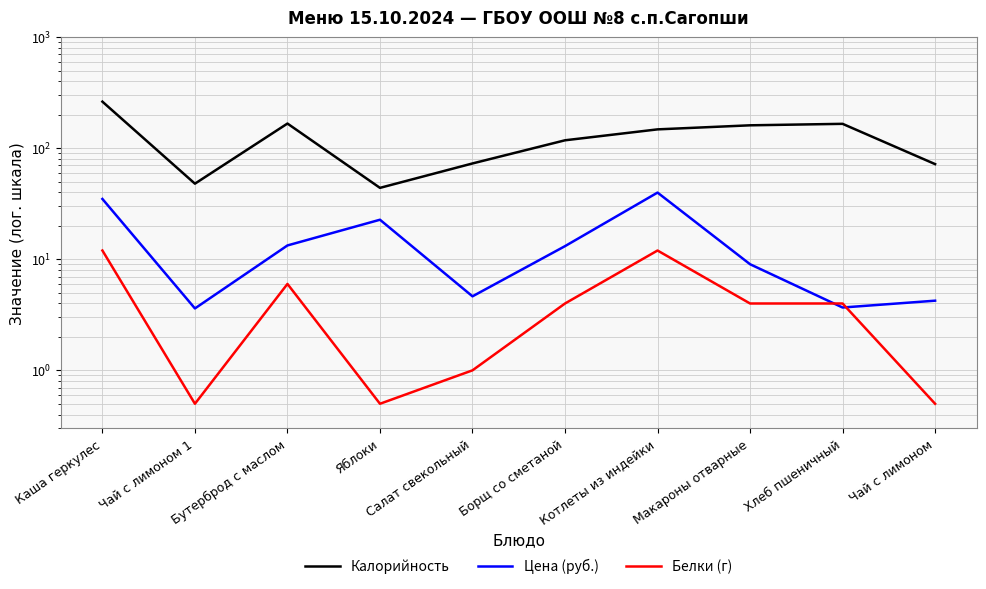

True or false: Белки (г) and Цена (руб.) intersect in this chart.

True